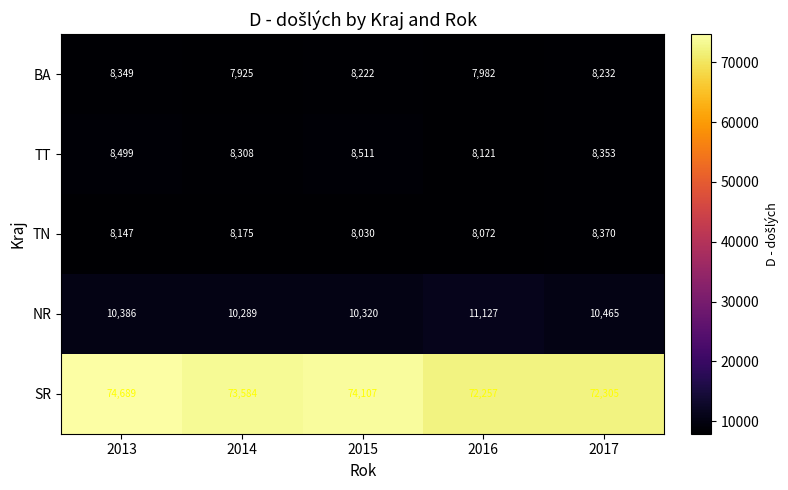

At which label is TN closest to 8200?

2014